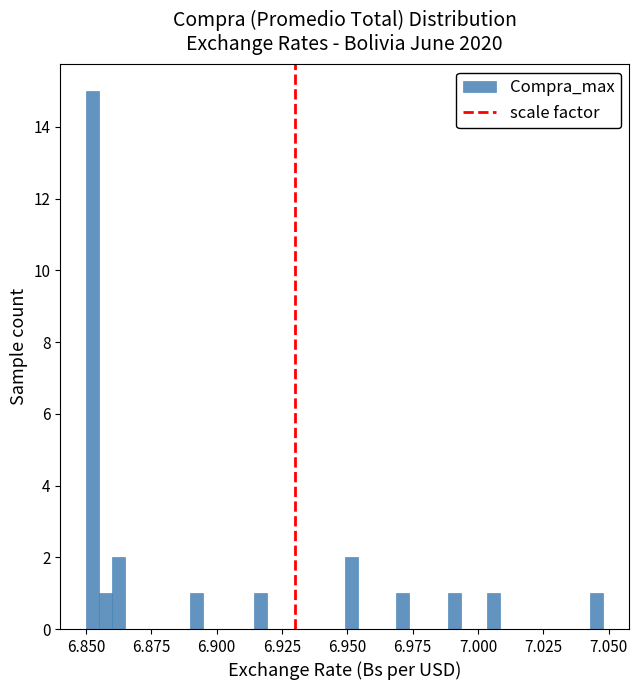

Around what value on the x-axis is the tallest bar? Give the approximate position of its centre, as read against the axis.

6.850